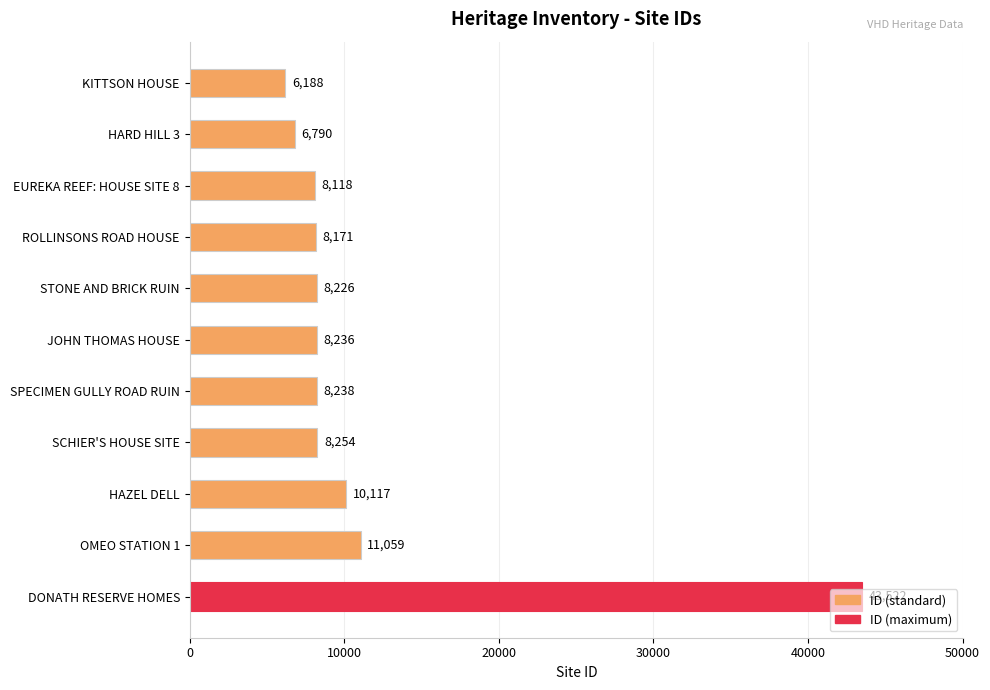

The chart shows a value of 8065 at KITTSON HOUSE. True or false?

False